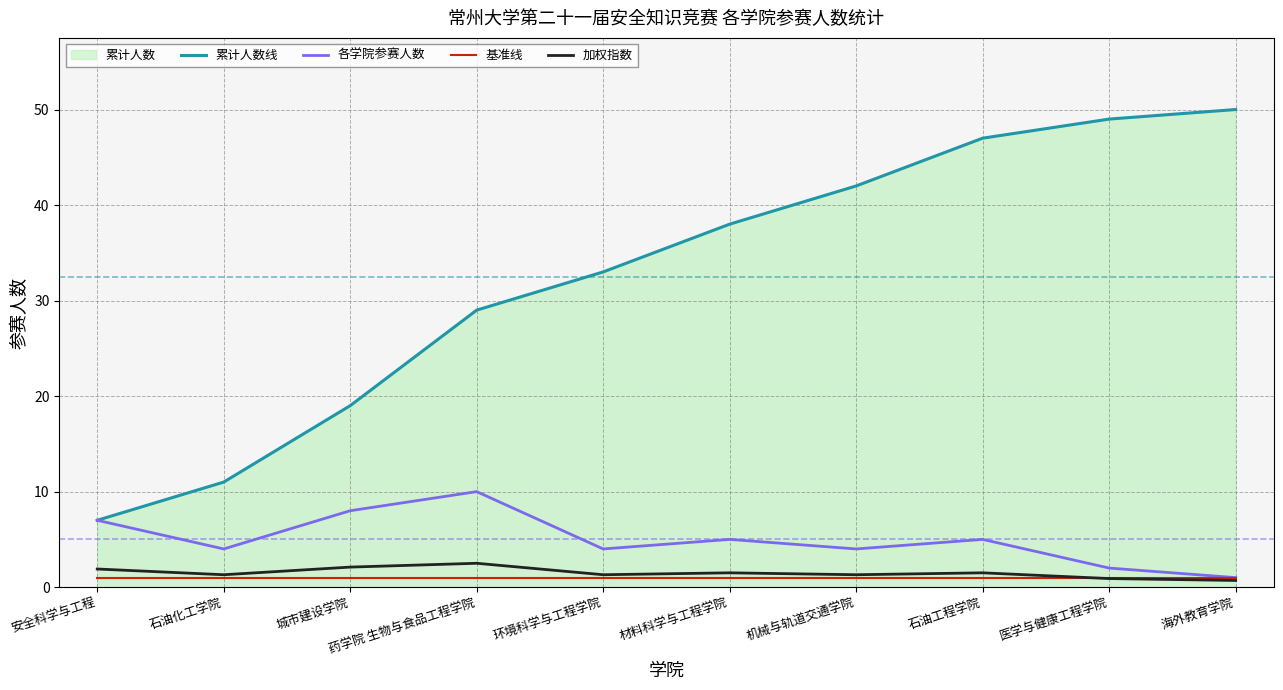

Rank the categories by 各学院参赛人数 value from lowest to highest.

海外教育学院, 医学与健康工程学院, 石油化工学院, 环境科学与工程学院, 机械与轨道交通学院, 材料科学与工程学院, 石油工程学院, 安全科学与工程, 城市建设学院, 药学院 生物与食品工程学院